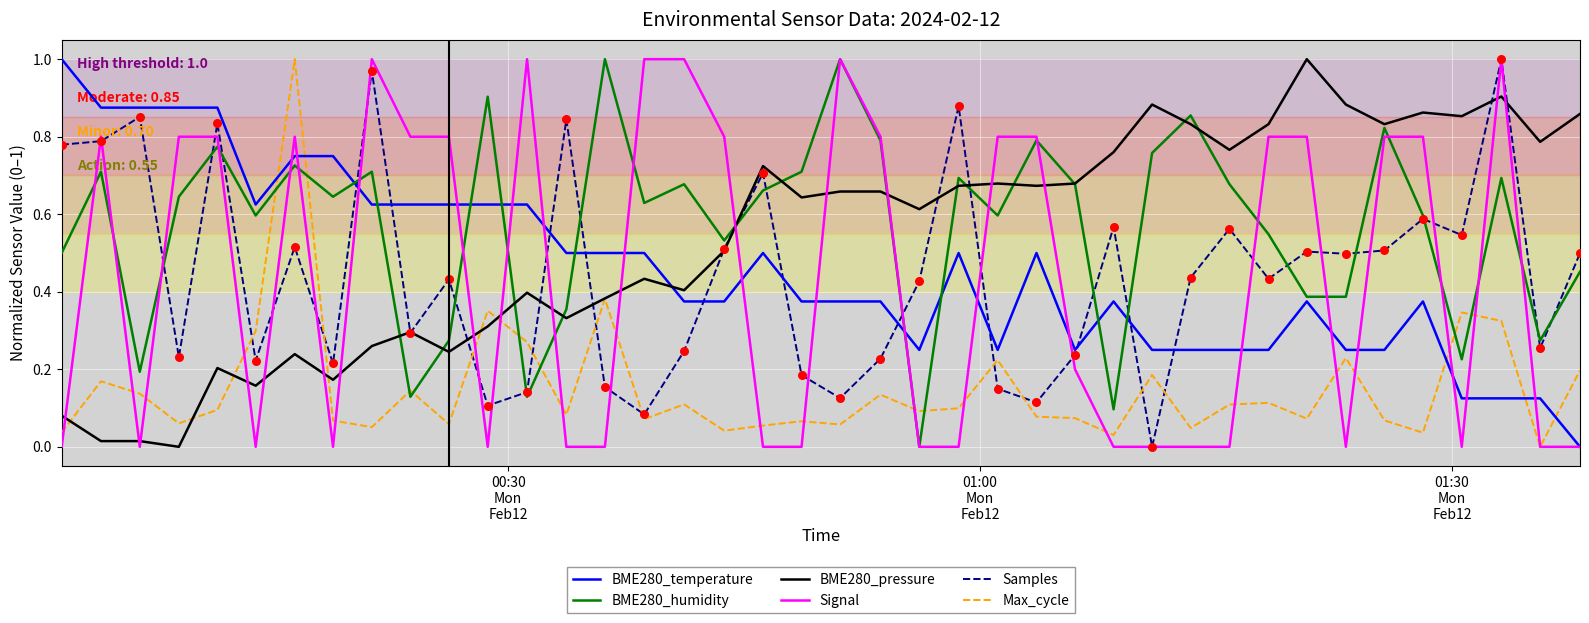

Which series has the largest total across all categories?

BME280_humidity